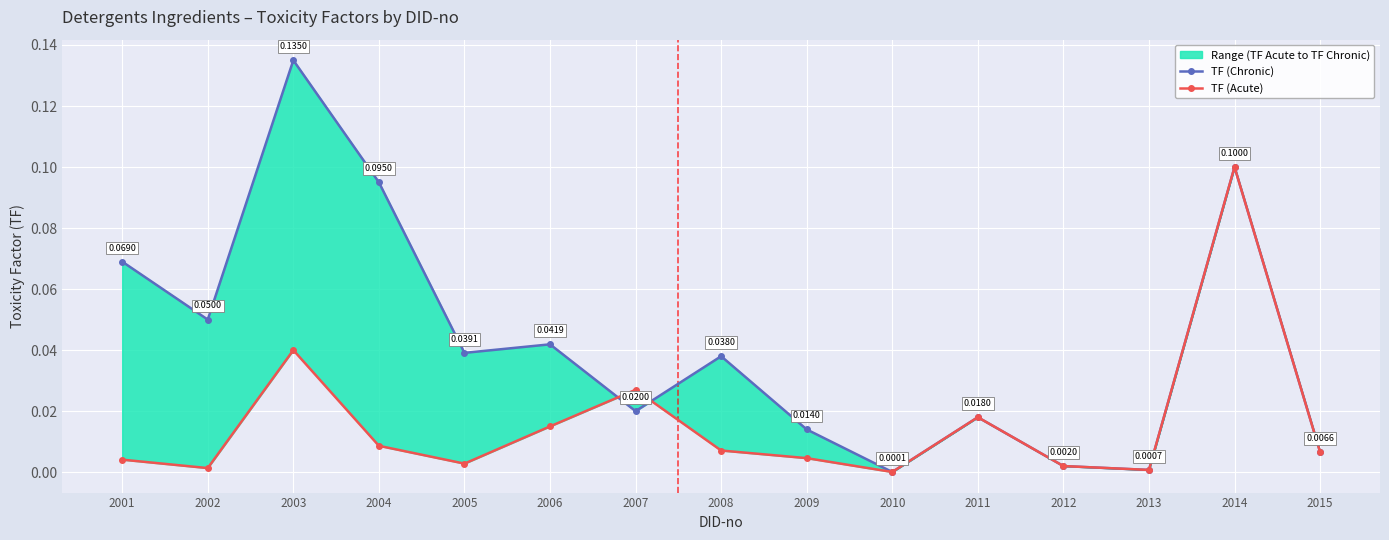

Rank the categories by TF (Acute) value from highest to lowest.

2014, 2003, 2007, 2011, 2006, 2004, 2008, 2015, 2009, 2001, 2005, 2012, 2002, 2013, 2010